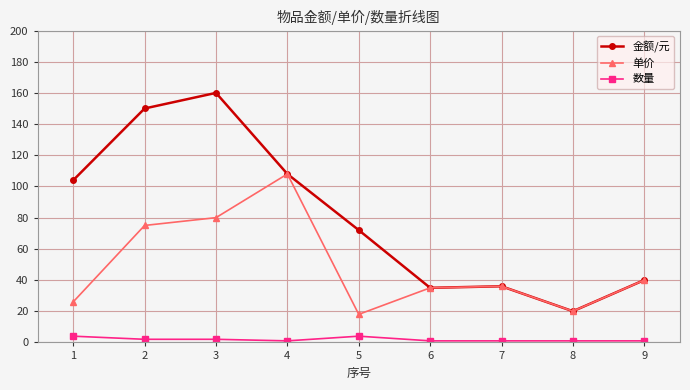

True or false: 数量 and 金额/元 cross at least once.

False